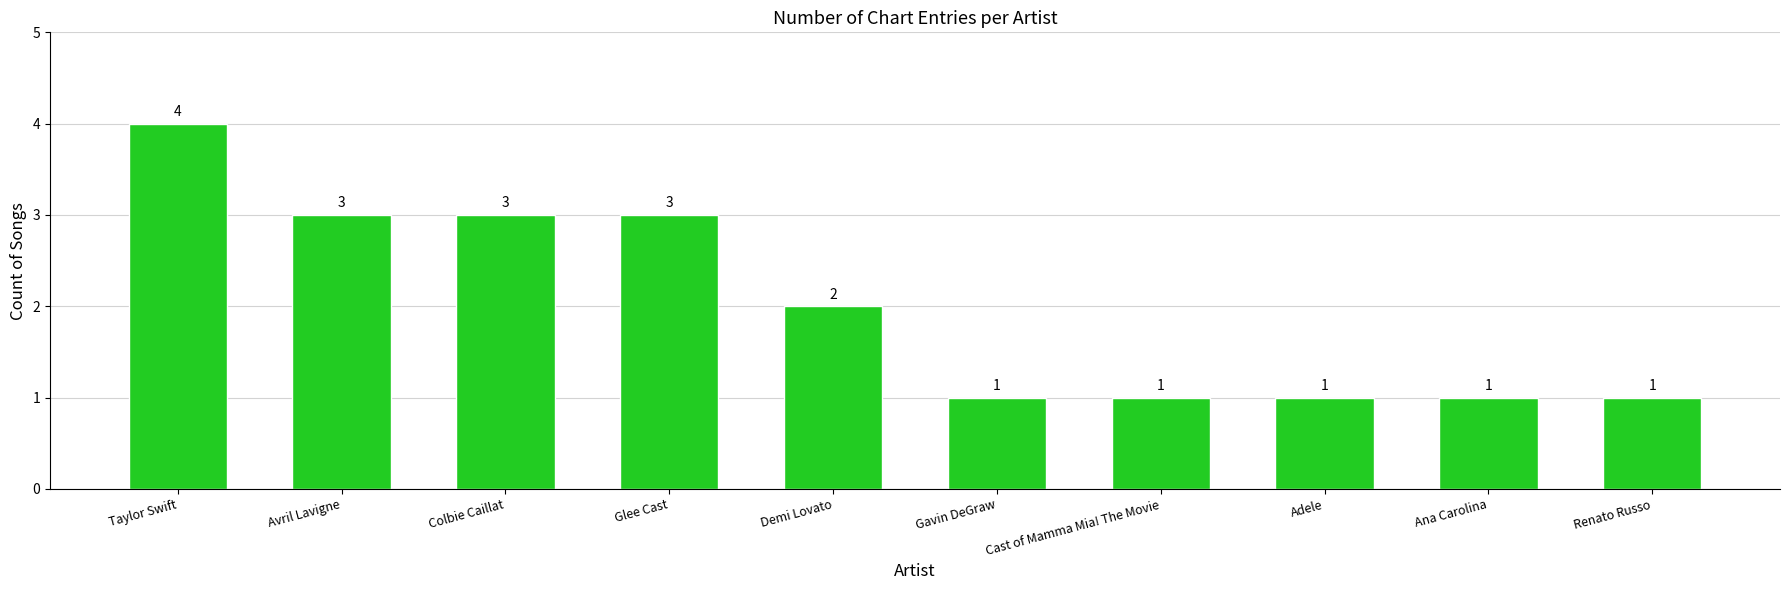

Count the number of categories in the chart.

10